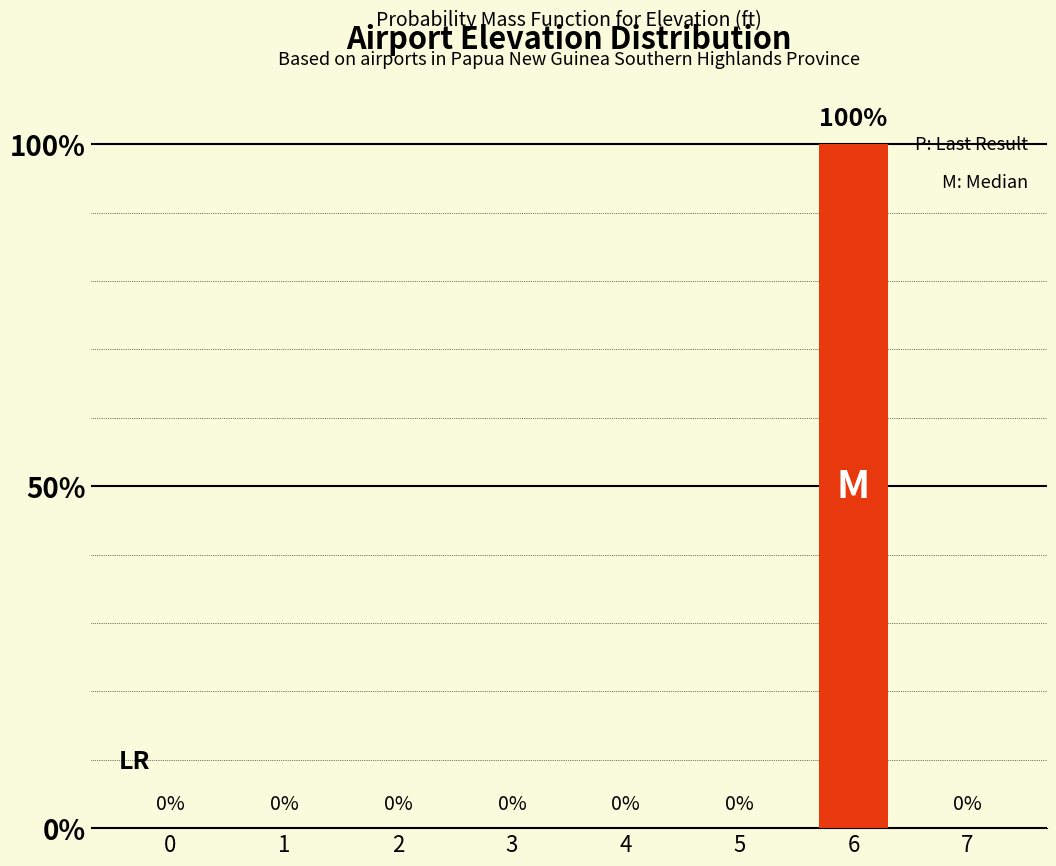

What is the greatest value displayed?

100